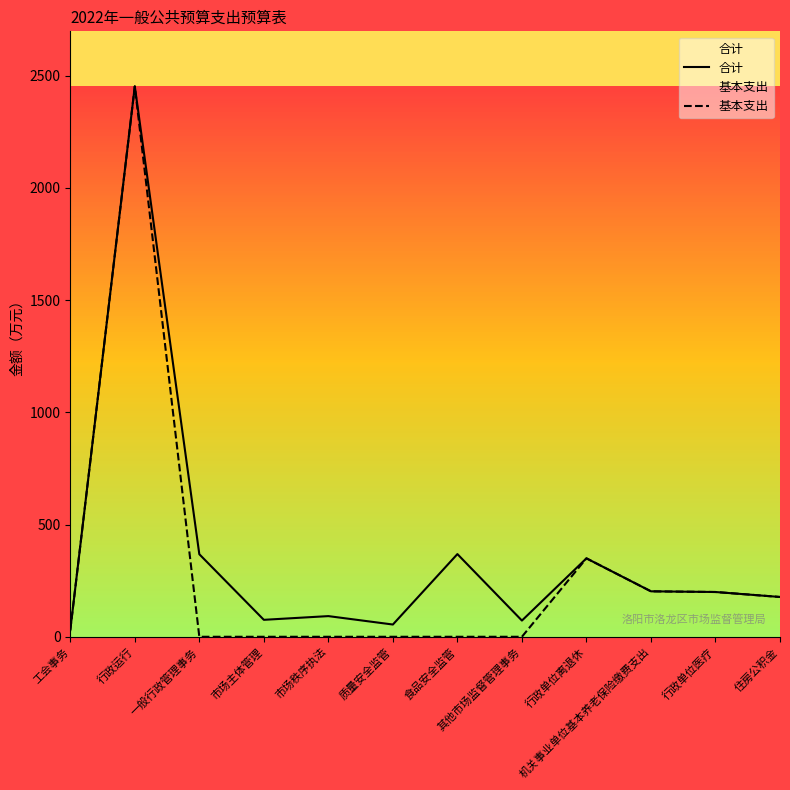

Between 食品安全监管 and 住房公积金, which is larger?

食品安全监管